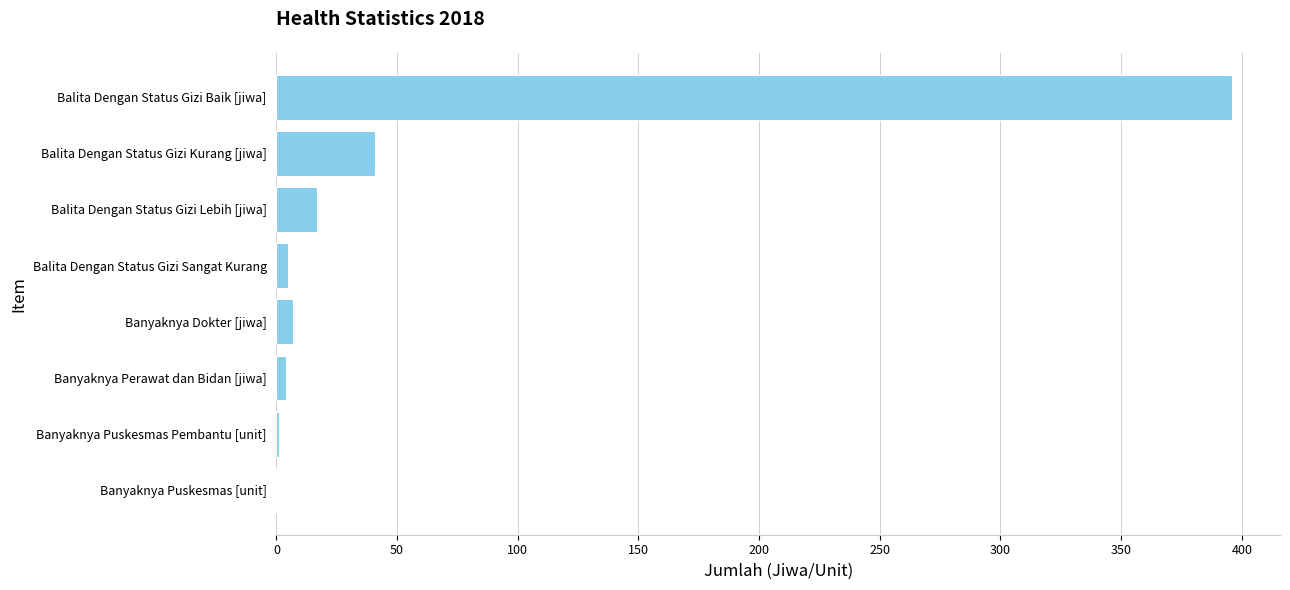

True or false: the data shows 17 at Balita Dengan Status Gizi Lebih [jiwa].

True